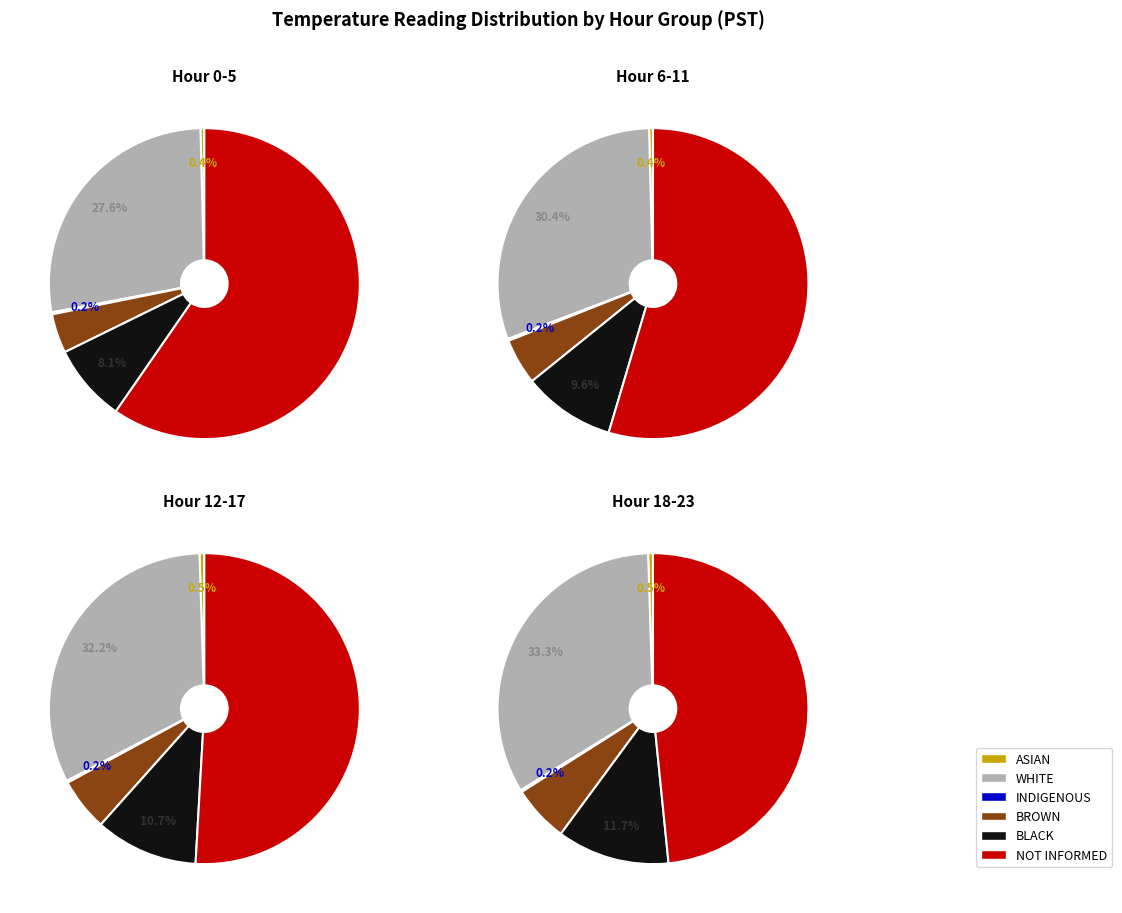

Combined, do 0 and 19 account for over 50%?

No